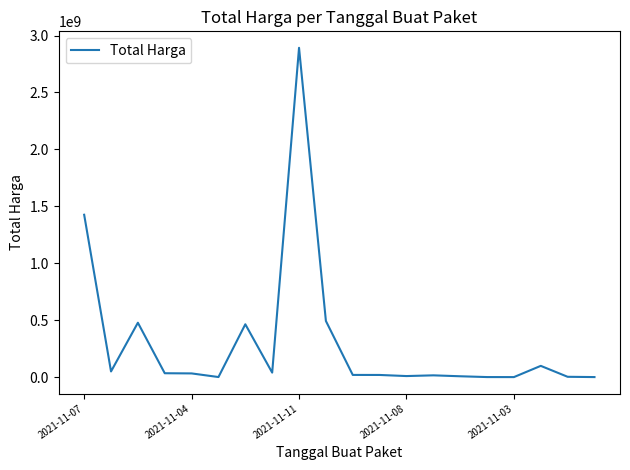

Does the chart display data point markers on the line(s)?

No